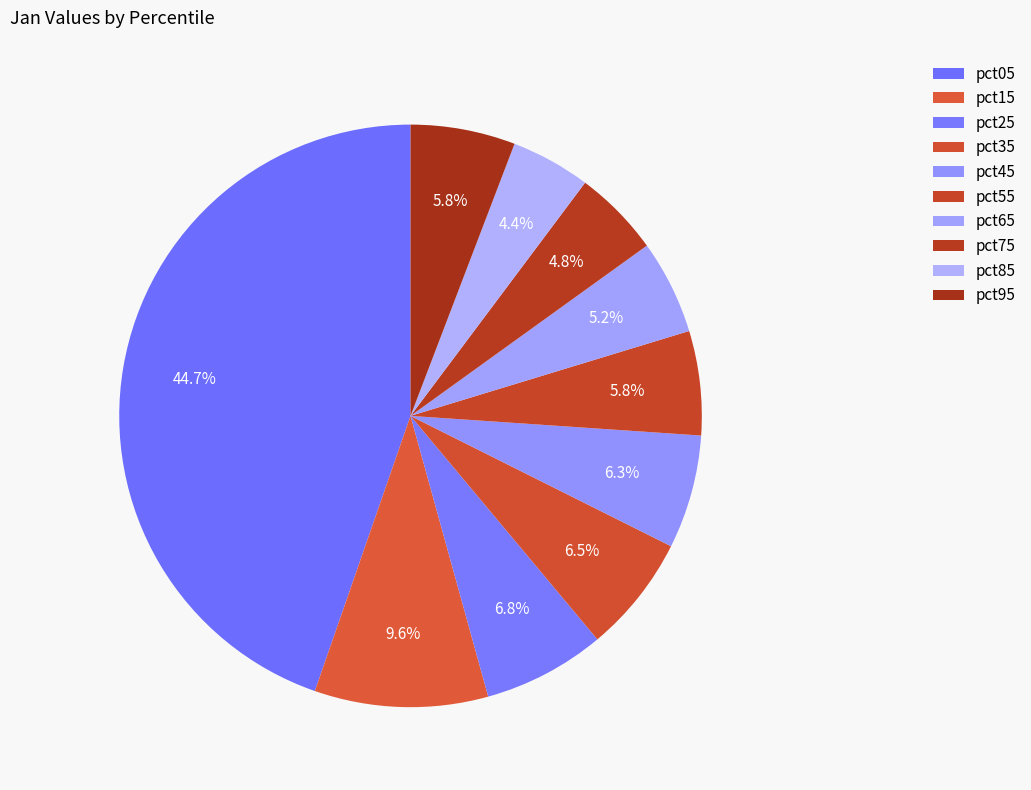

How many segments does this pie chart have?

10